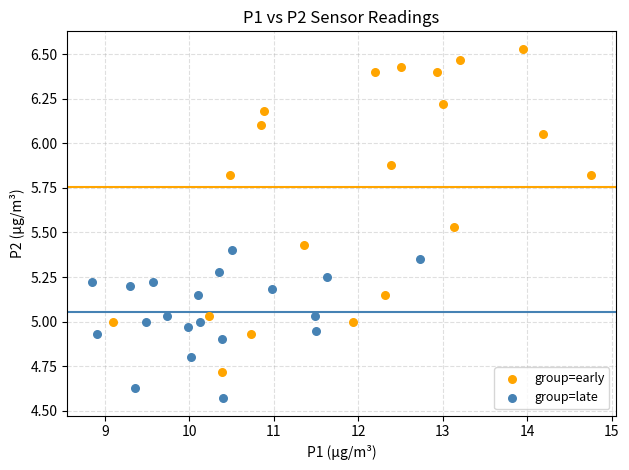

Which series has the largest Y range (max minus min)?

group=early